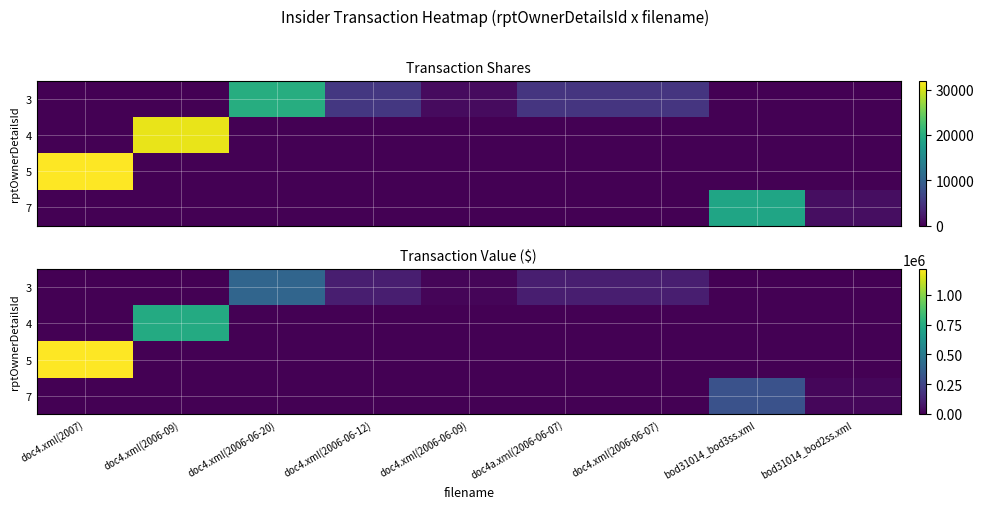

At which category is the sum across all series the highest?

doc4.xml(2007)